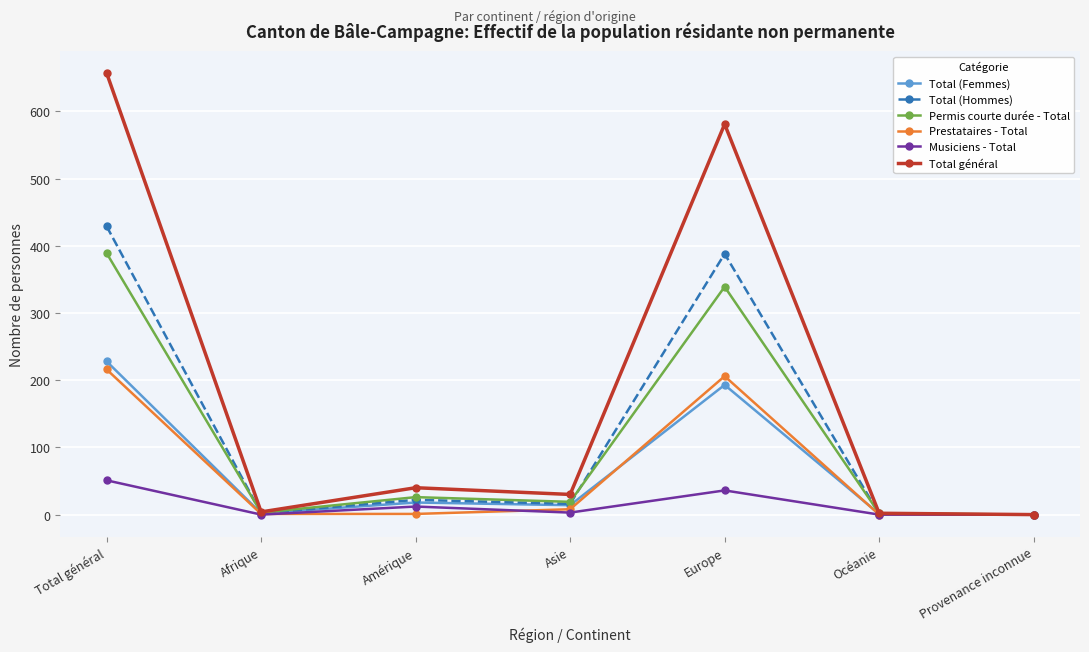

What is the difference between the Permis courte durée - Total values at Total général and Amérique?

363